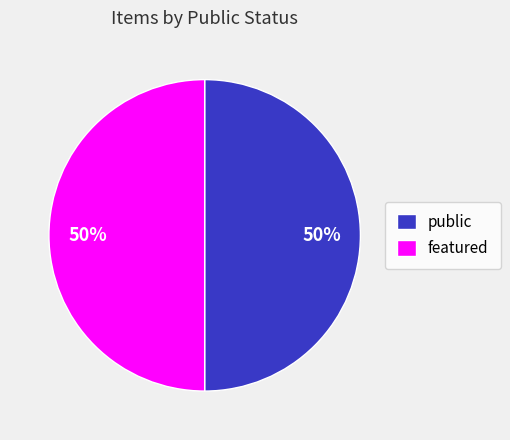

True or false: featured accounts for 64% of the total.

False